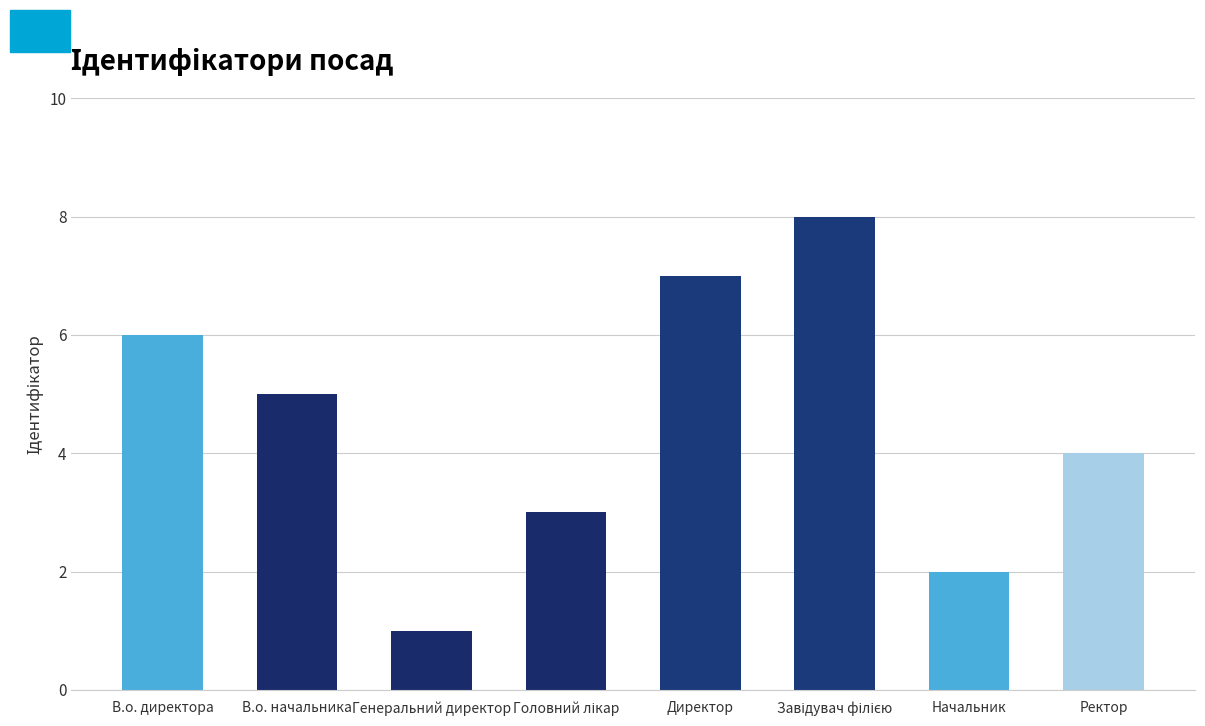

What is the value of the 1st bar from the left?

6